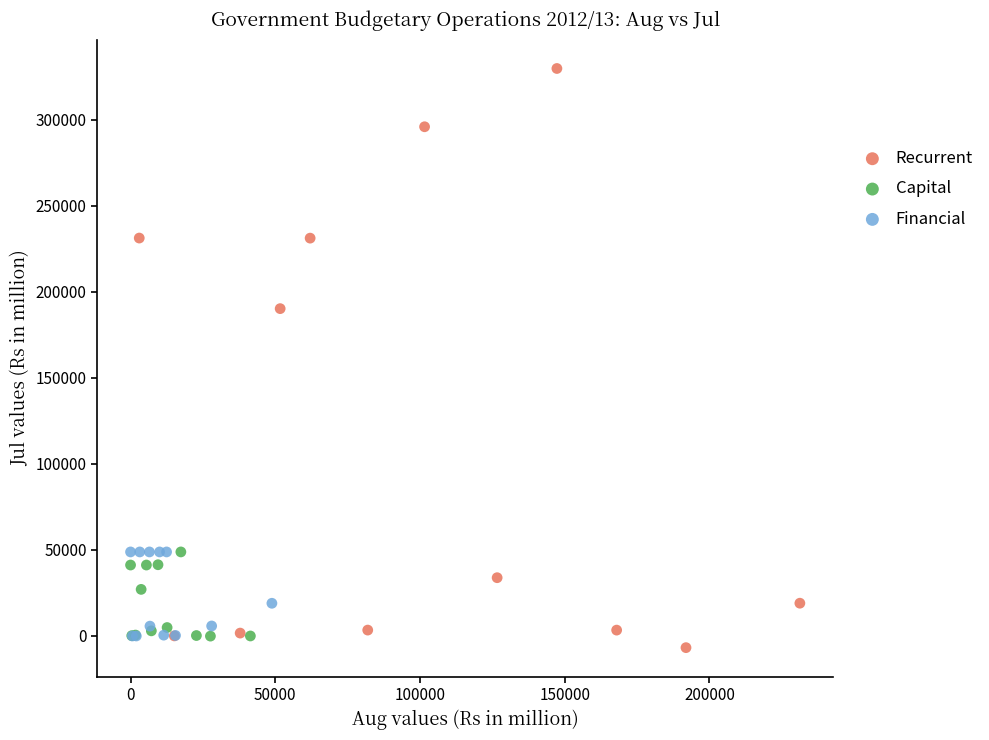

Which series contains the highest Y value?

Recurrent